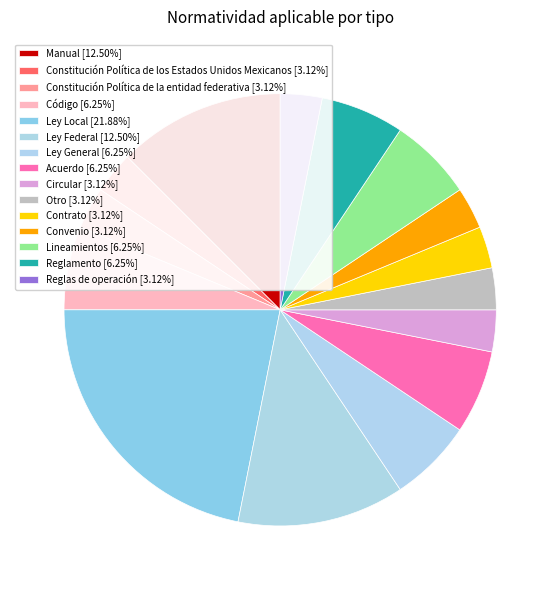

What is the change in value from Ley Federal to Contrato?

-3